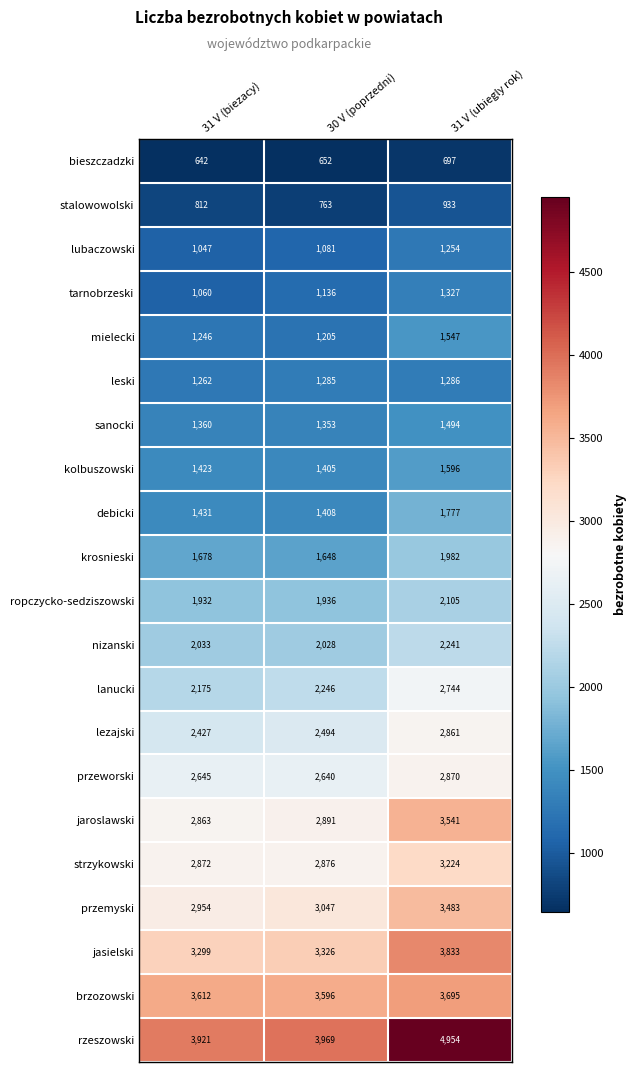

At which category does the chart reach its minimum across all series?

31 V (biezacy)